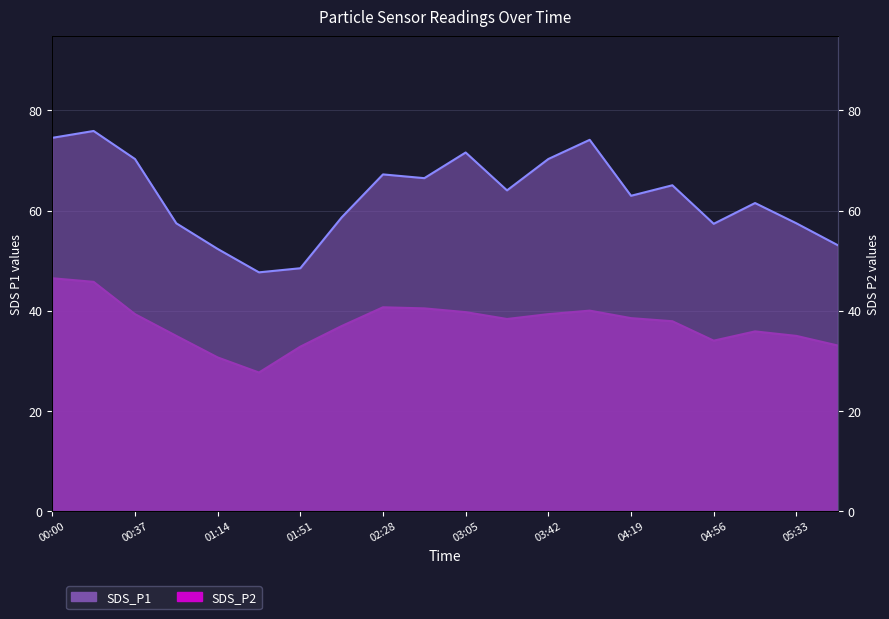

Which label corresponds to the smallest value in the chart?

01:32